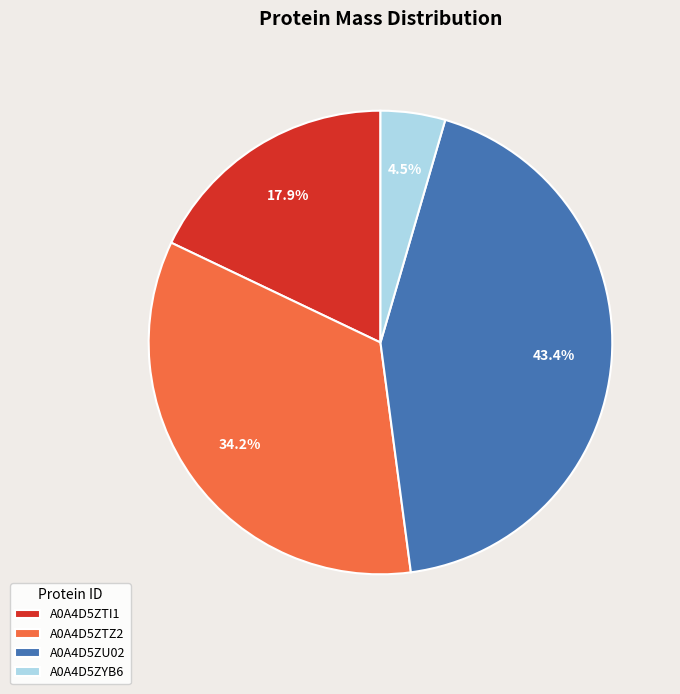

Is there a majority slice in this chart?

No